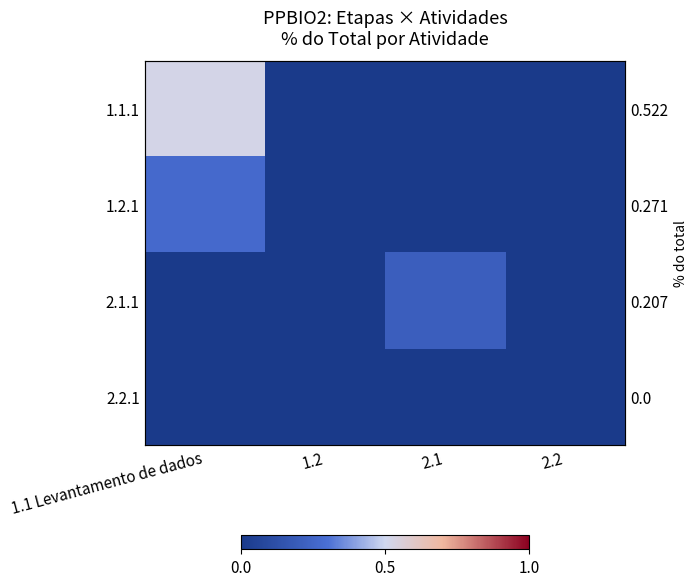

List the series in order of their peak value, highest first.

1.1.1, 1.2.1, 2.1.1, 2.2.1